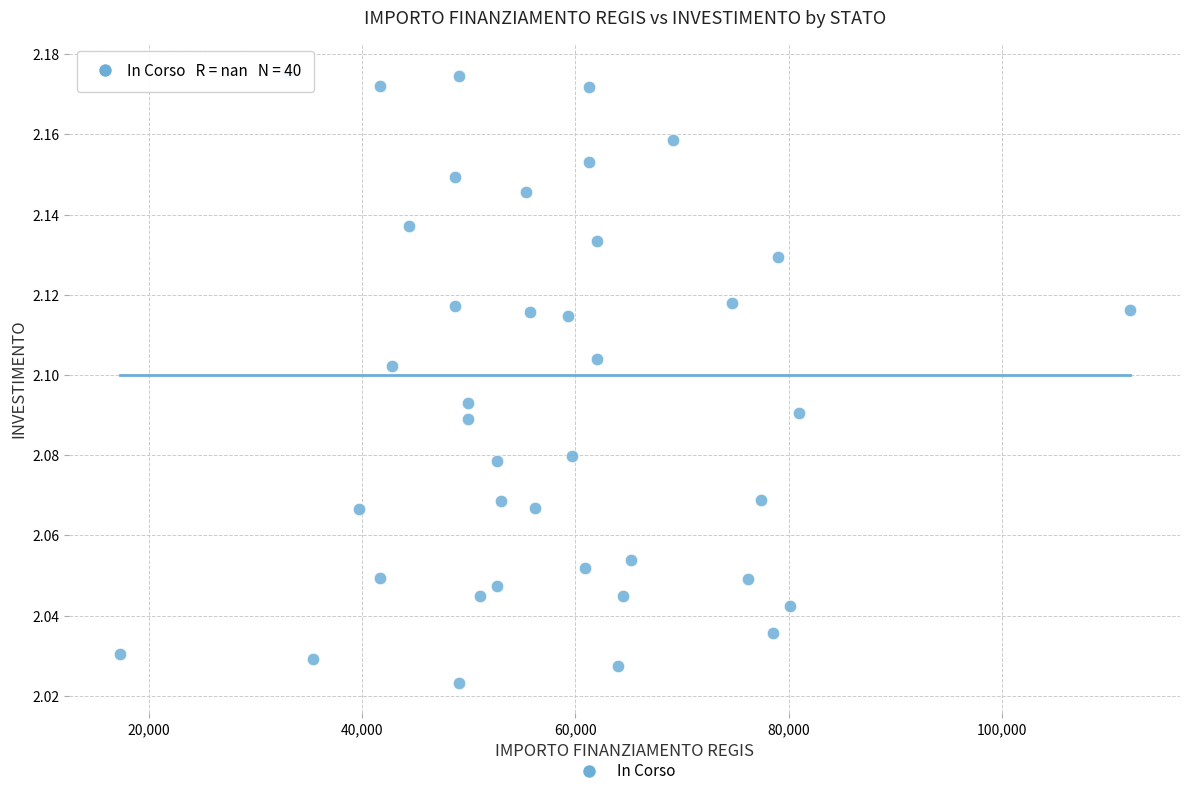

What is the range of X values (max minus min)?

94665.7